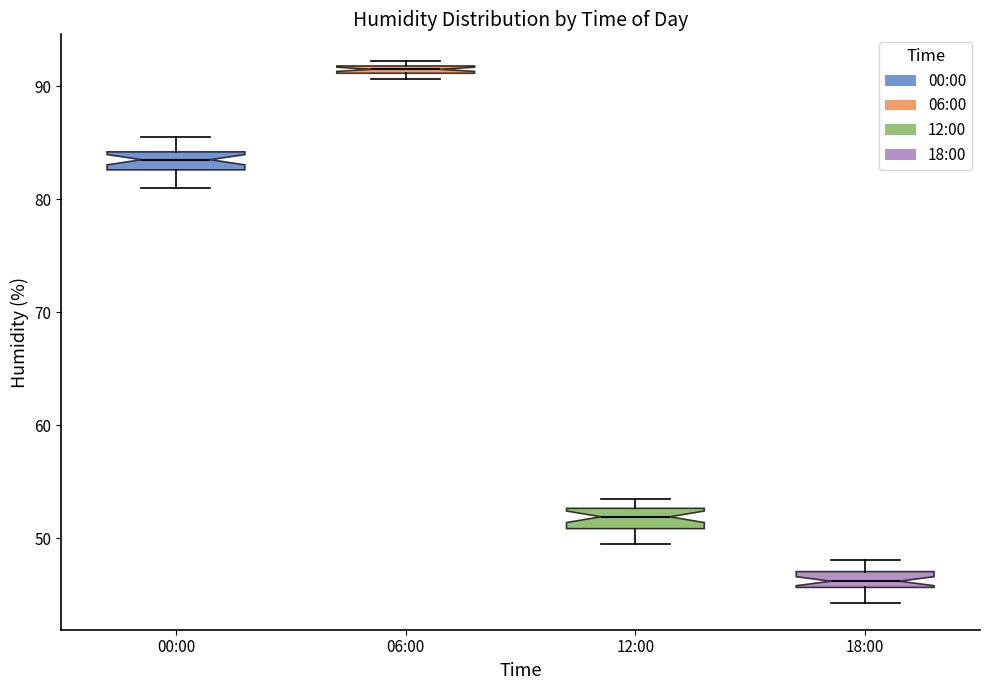

Where is the lower edge of the box for 12:00 on the y-axis? The values are not printed on the chart, so give them approximately, as read against the axis.

51